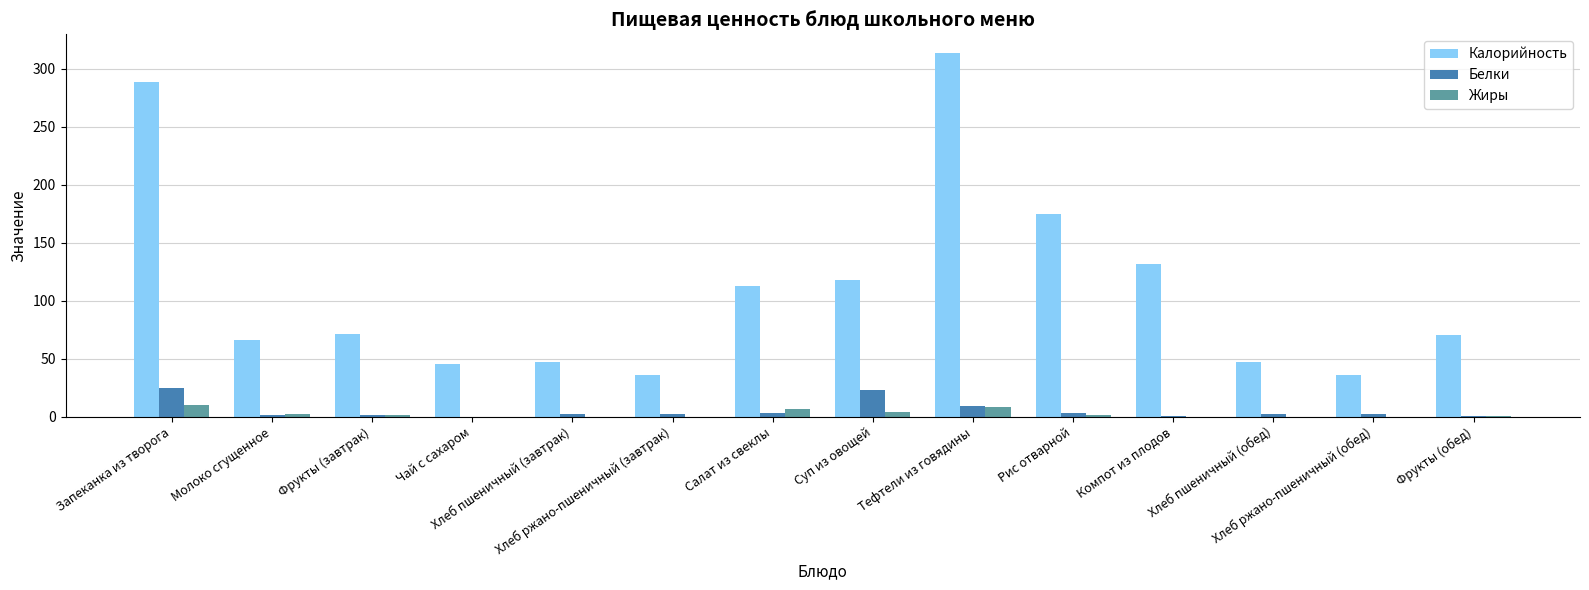

Which series has the largest total across all categories?

Калорийность